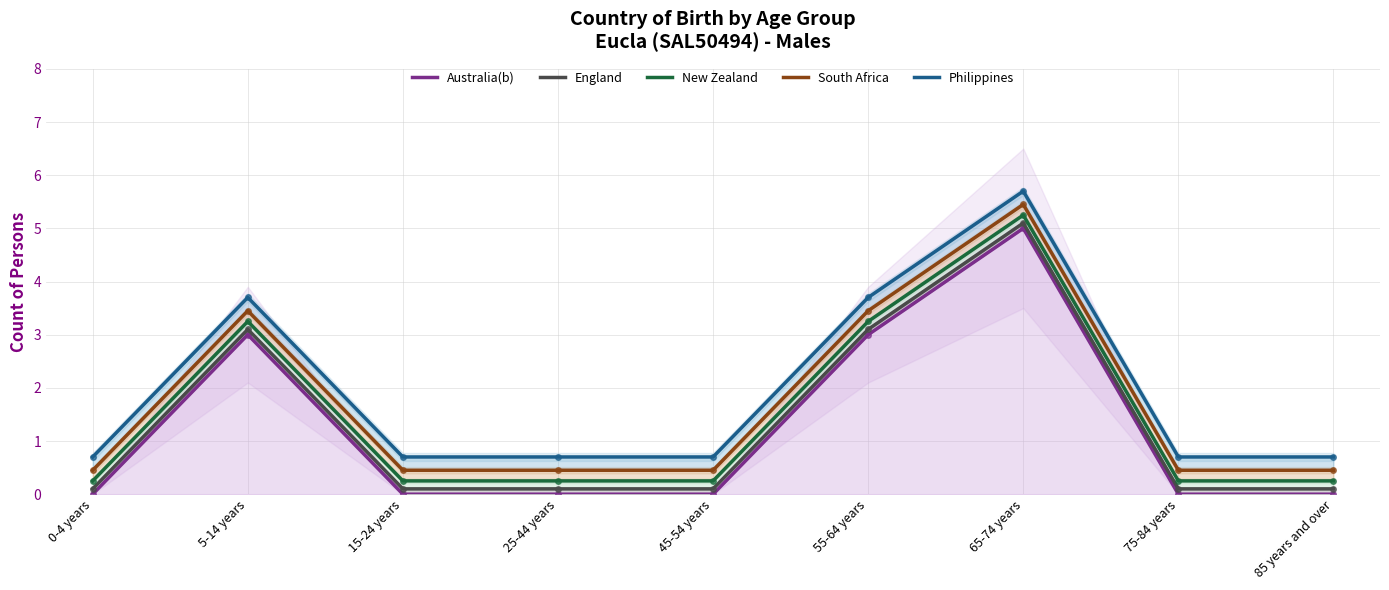

List the series in order of their peak value, highest first.

Philippines, South Africa, New Zealand, England, Australia(b)